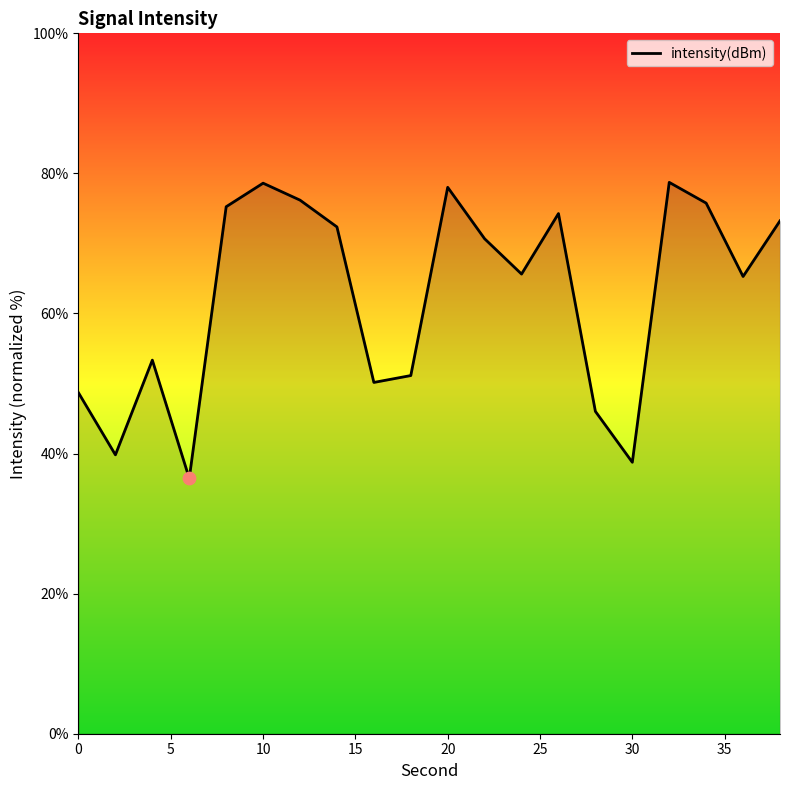

What is the greatest value displayed?

78.7